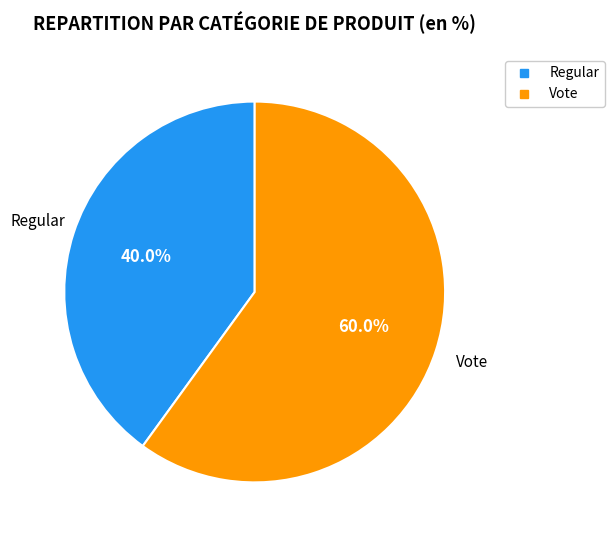

To the nearest percent, what is the difference between the Regular and Vote slice percentages?

20%